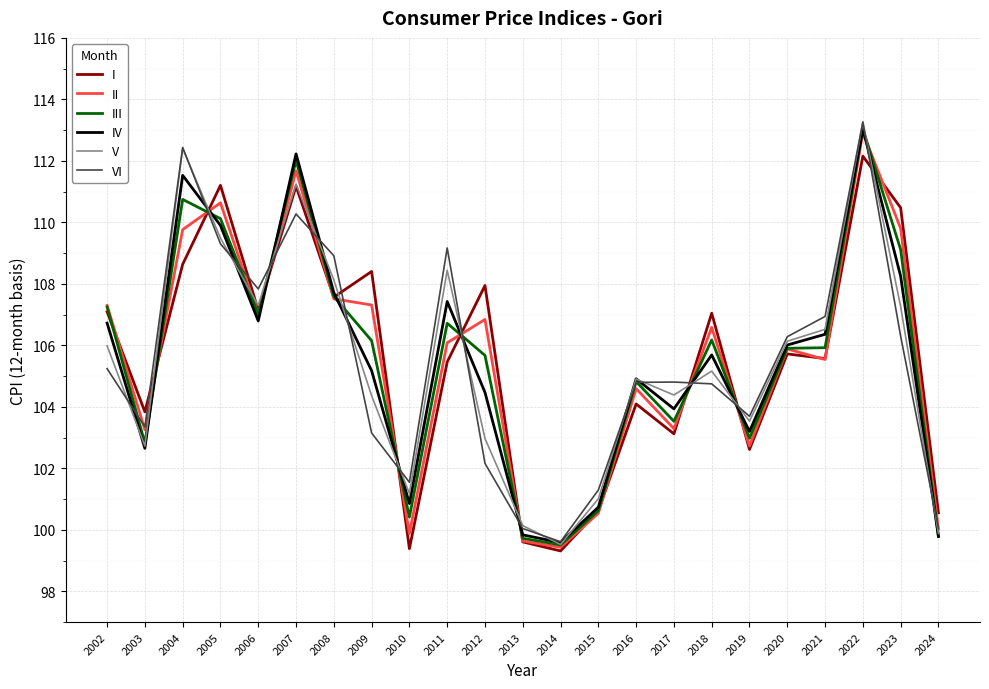

What is the highest value of the III series?

113.0